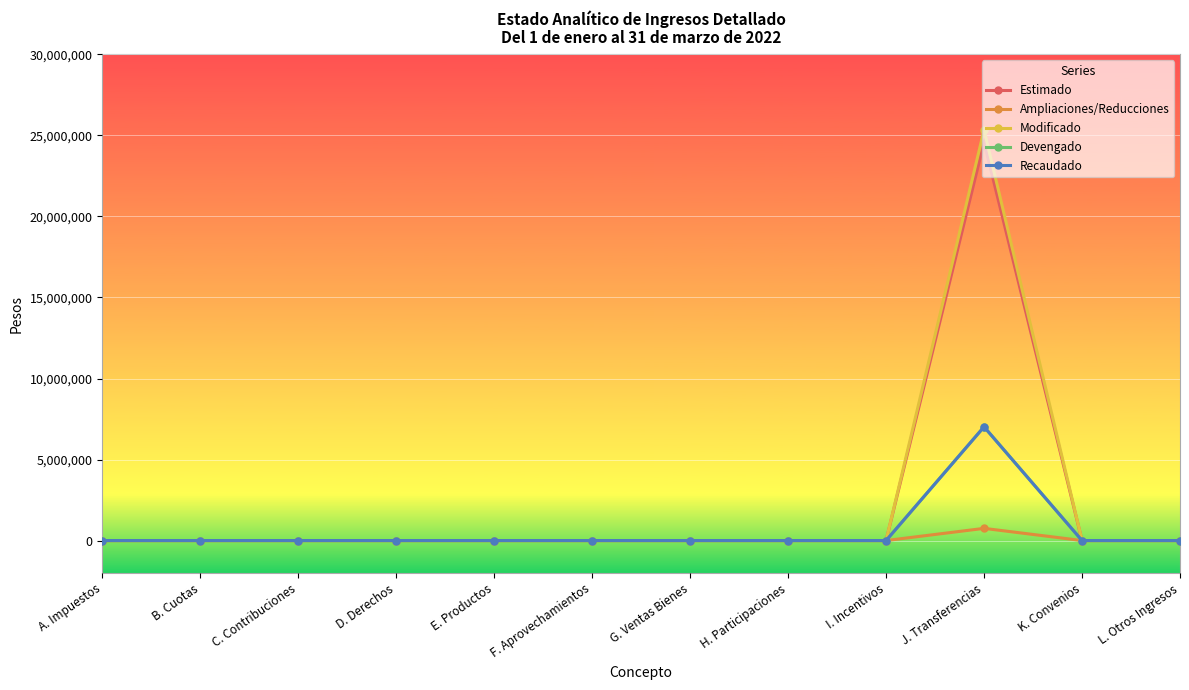

True or false: Devengado and Estimado cross at least once.

False